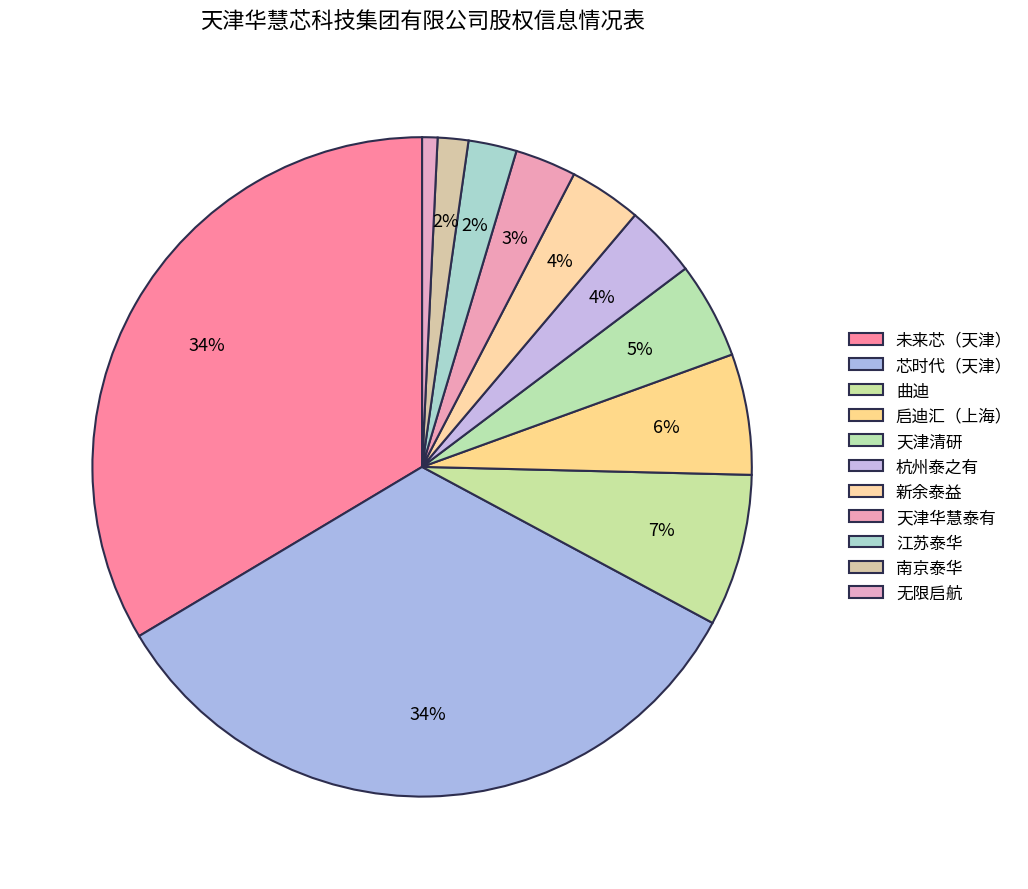

Is 曲迪 the majority of the pie?

No